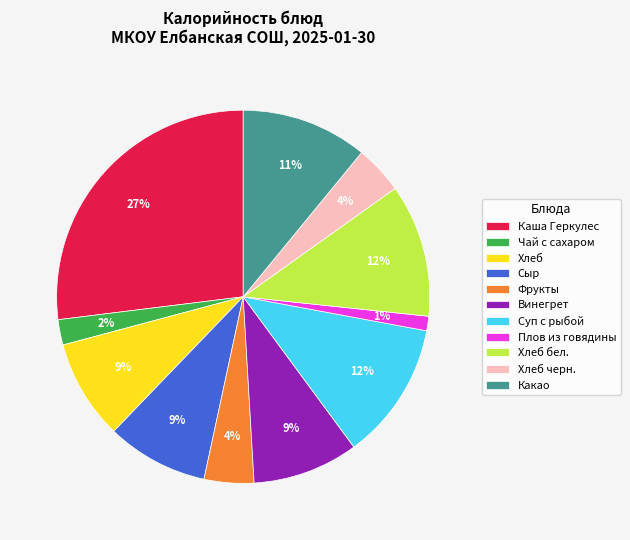

Is Какао the majority of the pie?

No